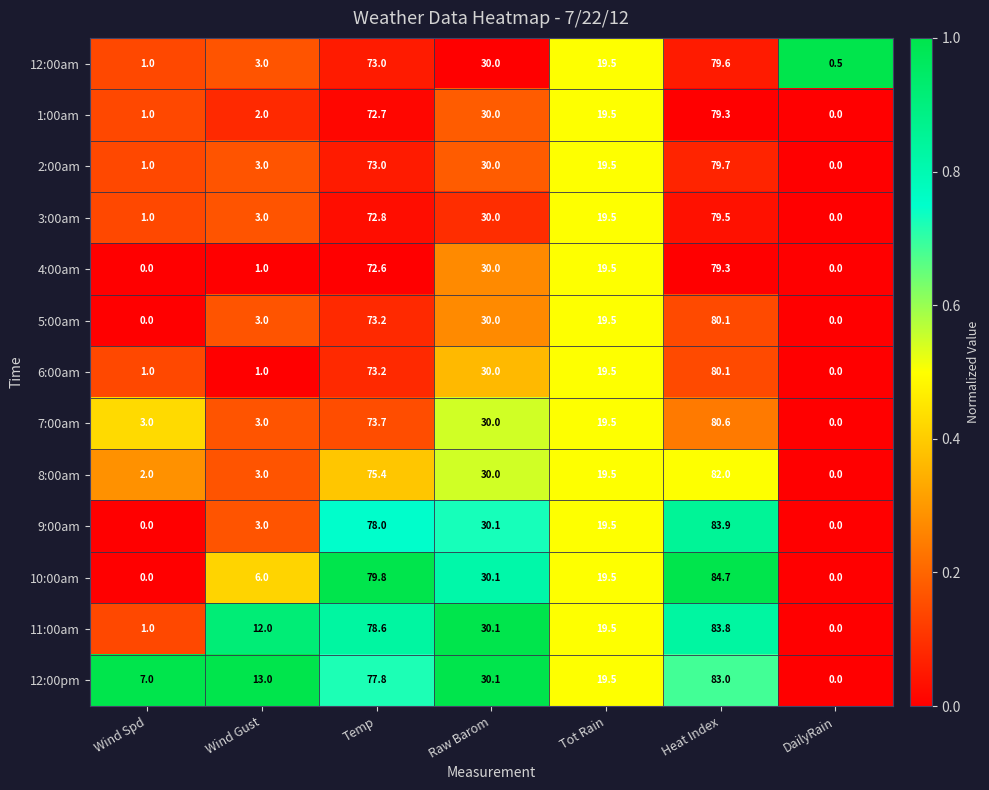

Which category has the highest value across all series?

Heat Index